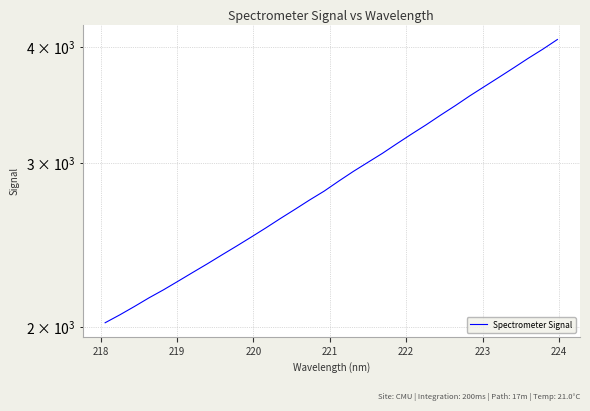

How many data points does each series have?

32